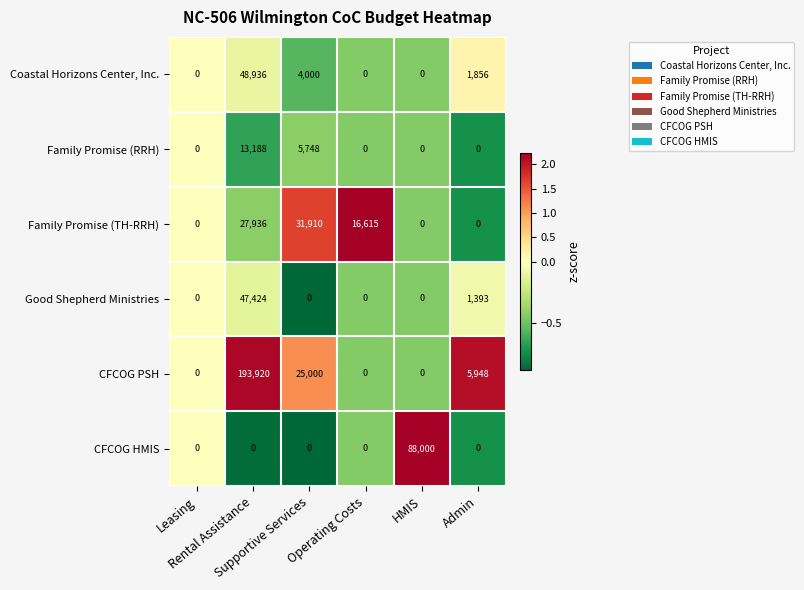

Which series has the largest total across all categories?

CFCOG PSH